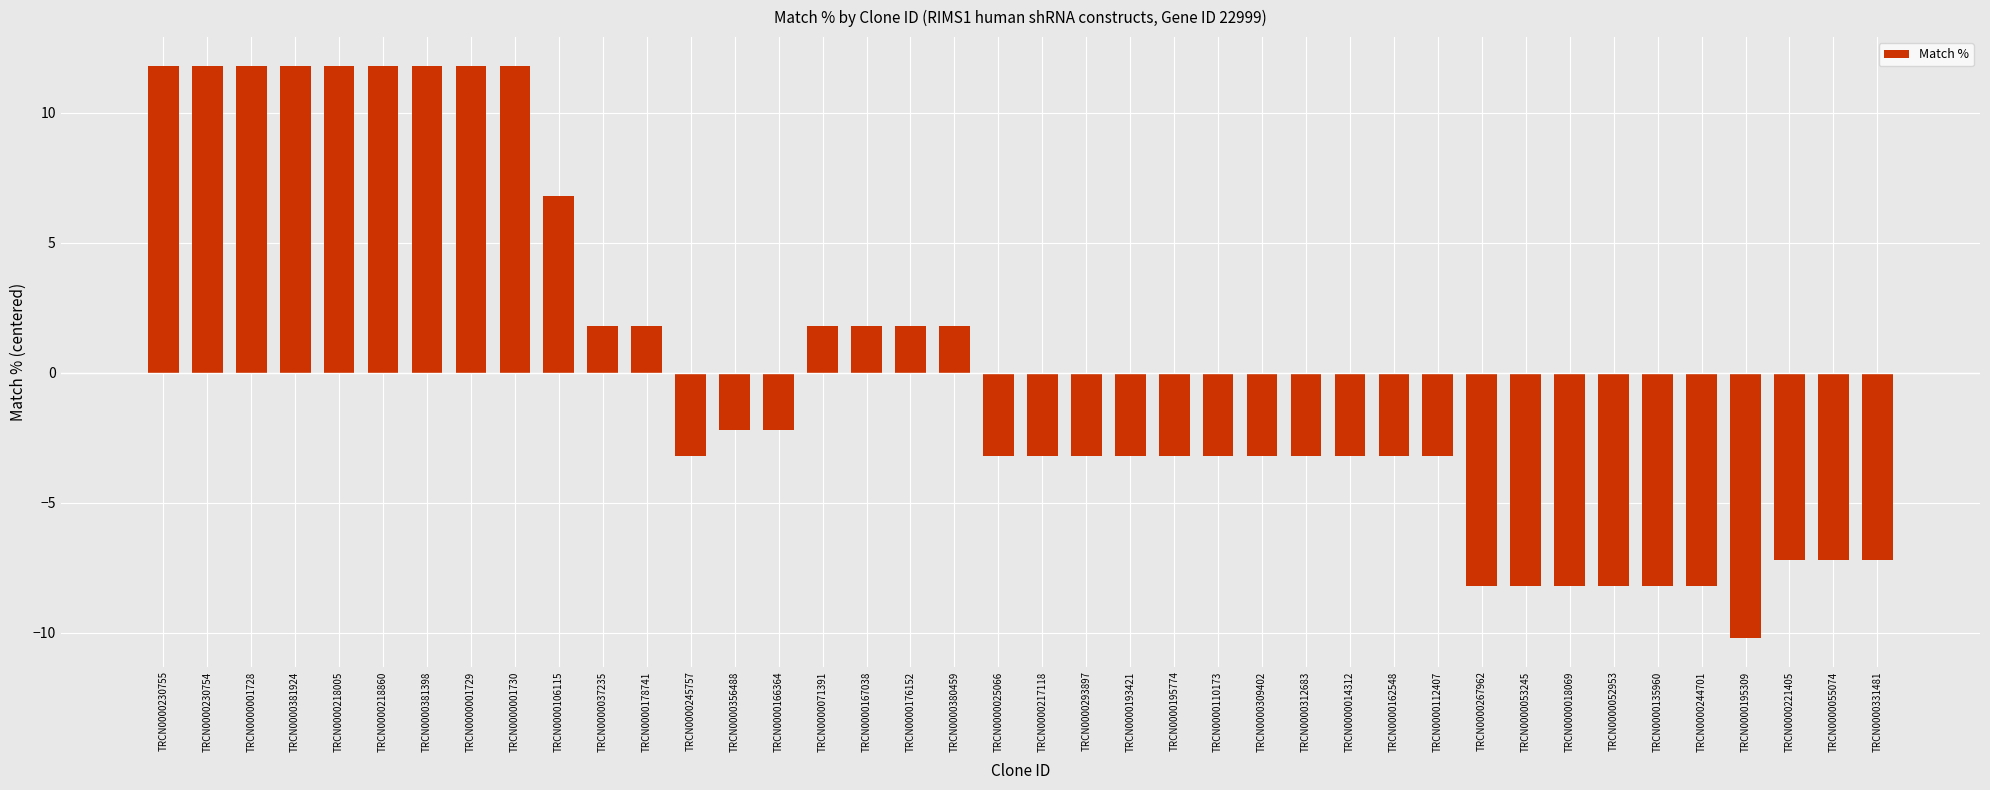

How many data points are less than -3?

22